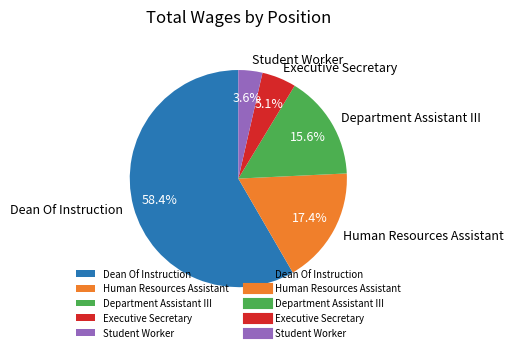

Count the number of slices in the pie.

5